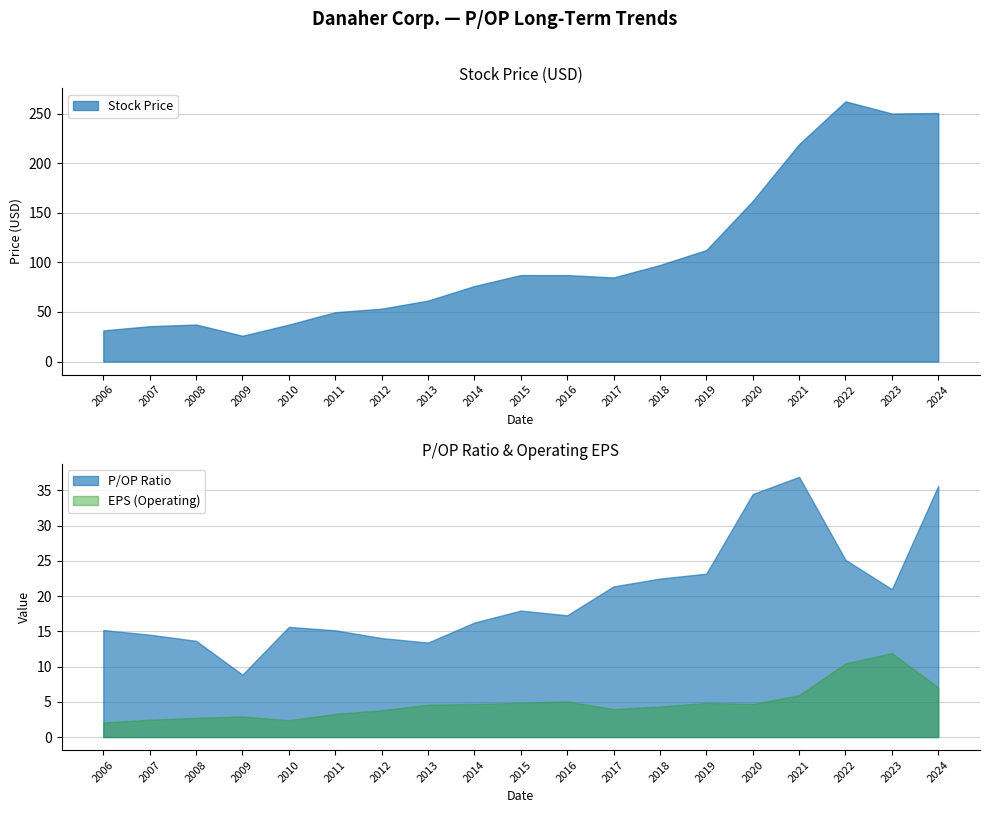

Does the chart display data point markers on the line(s)?

No